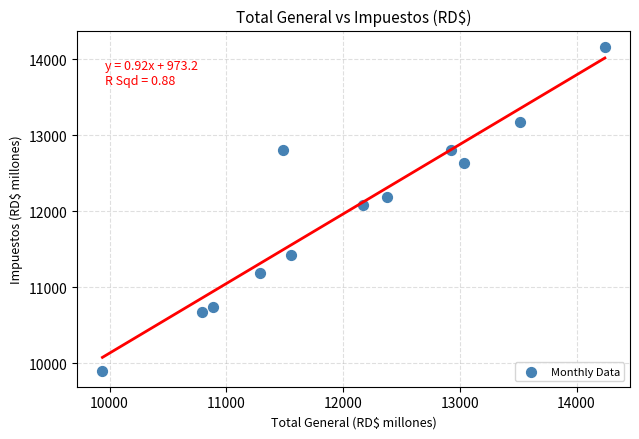

What is the range of Y values (max minus min)?

4261.8